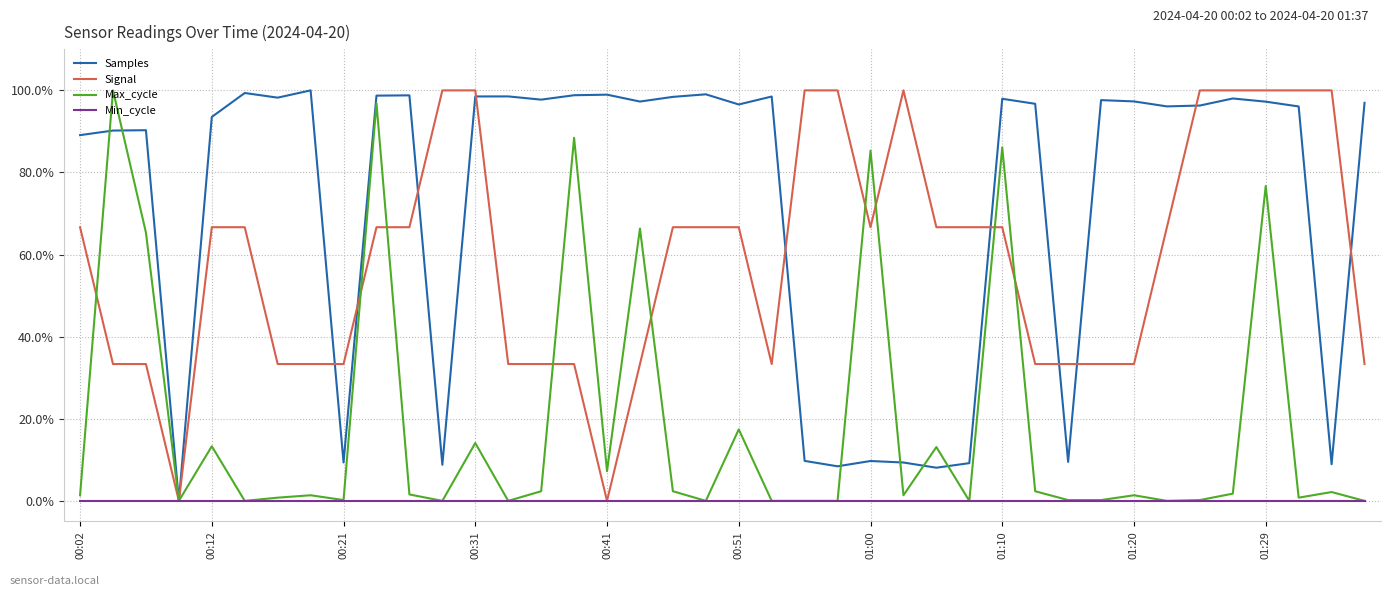

List the series in order of their overall mean, lowest first.

Min_cycle, Max_cycle, Signal, Samples